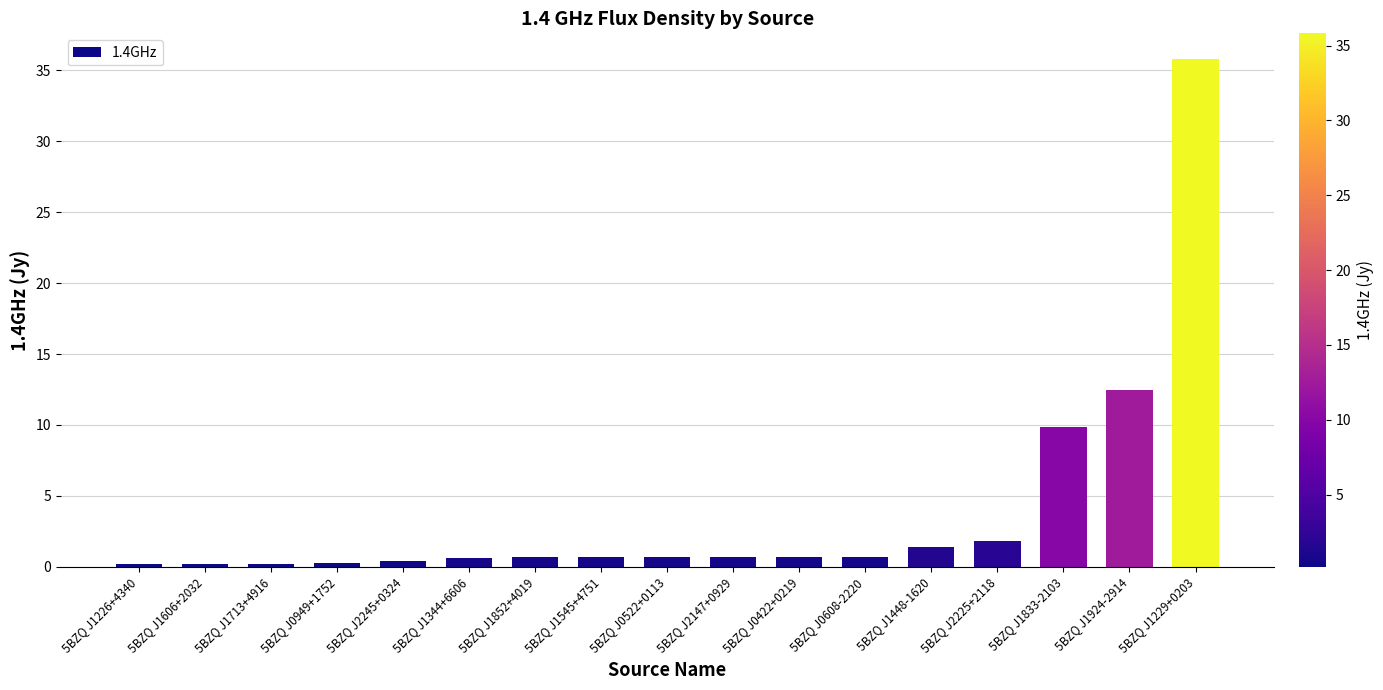

What is the difference between the maximum and minimum values?

35.6